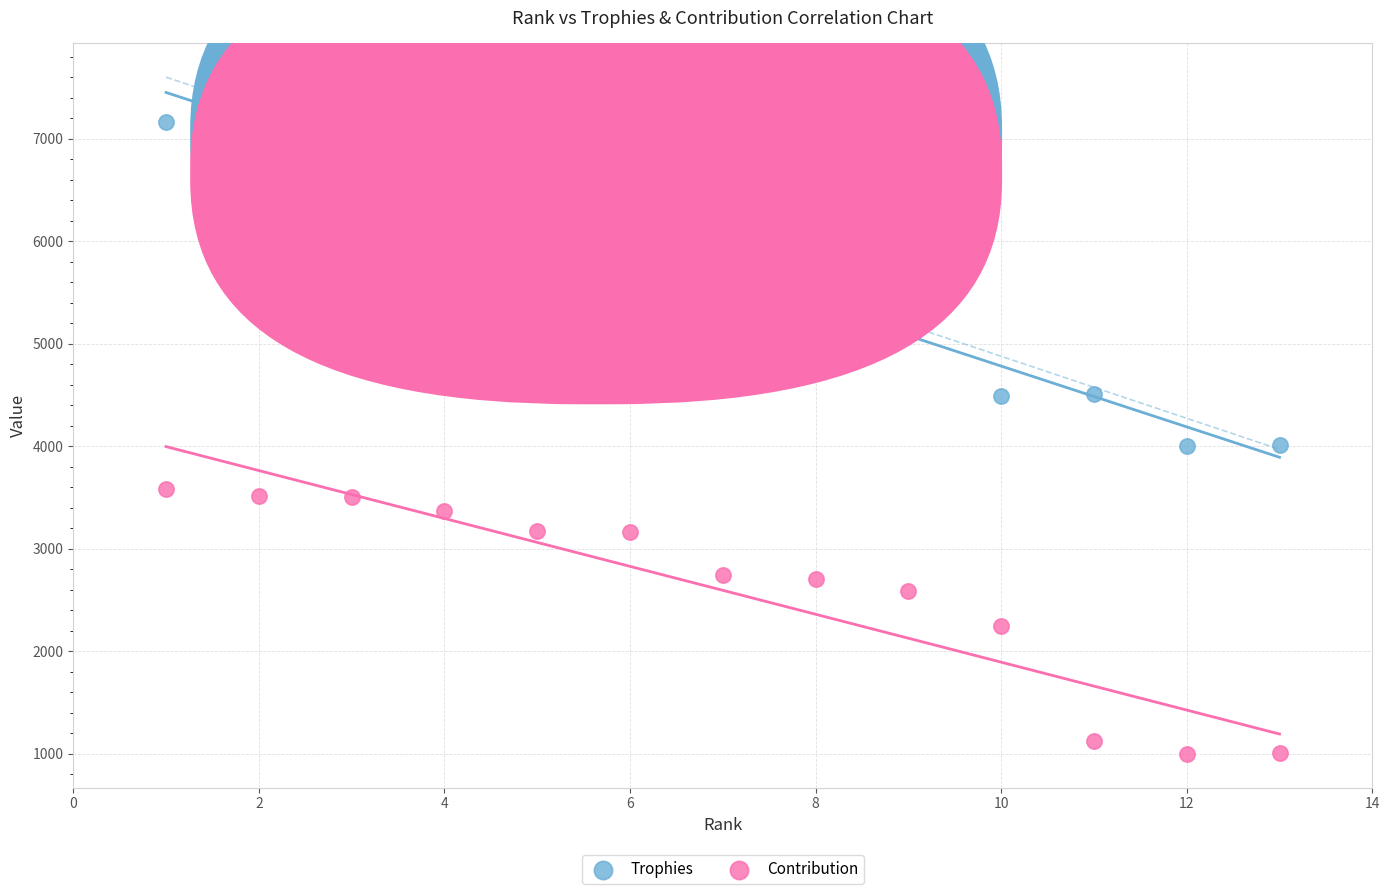

Which series contains the highest Y value?

Trophies